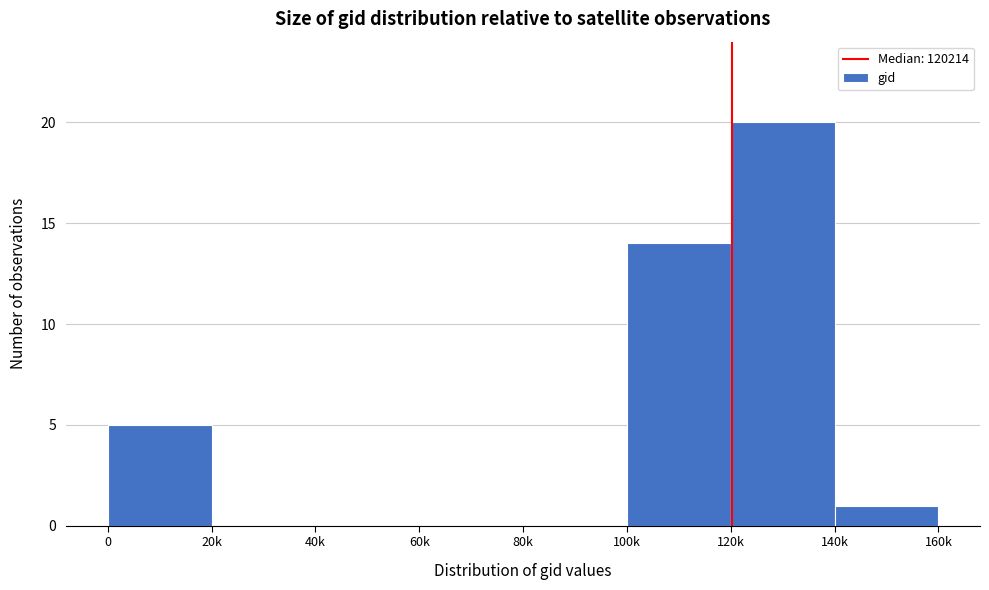

Reading left to right, what are all the values shown in this chart?

0=5	20k=0	40k=0	60k=0	80k=0	100k=14	120k=20	140k=1